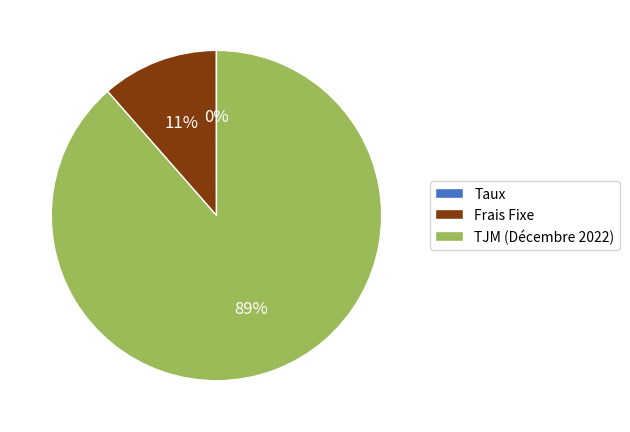

To the nearest percent, what is the average slice percentage?

33%